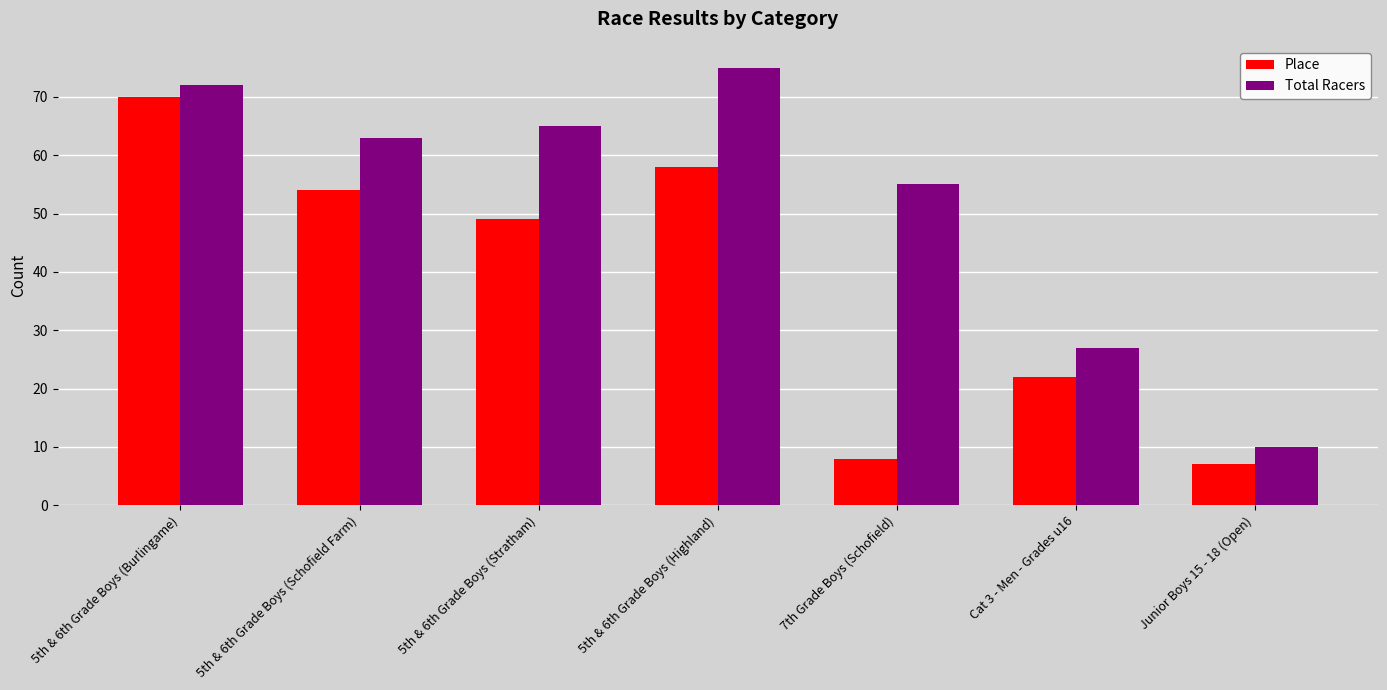

Reading right to left, list all the values displayed in this chart.

Place: 7	22	8	58	49	54	70
Total Racers: 10	27	55	75	65	63	72